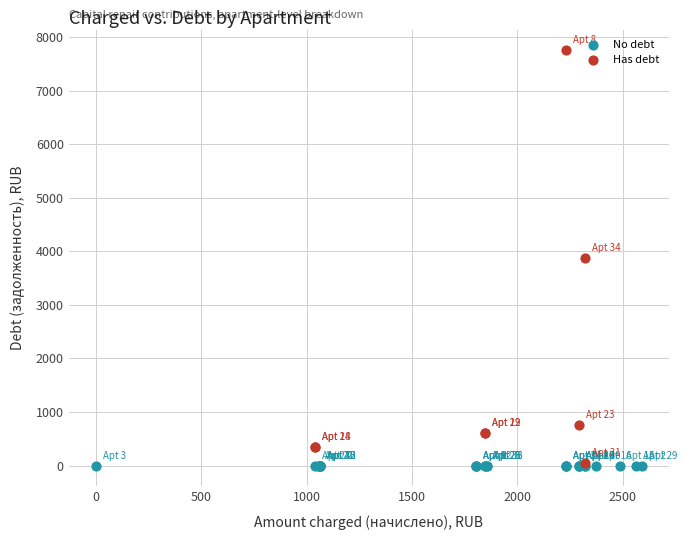

What are all the series names shown in the legend?

No debt, Has debt